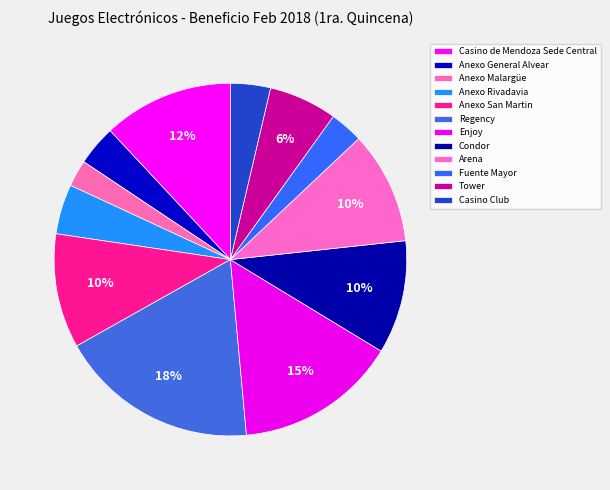

Does Arena represent more than half of the total?

No